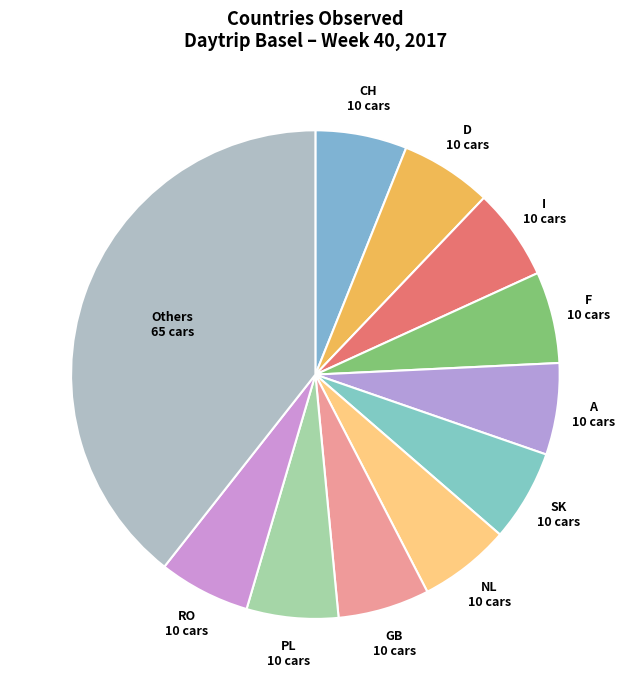

Is there a majority slice in this chart?

No